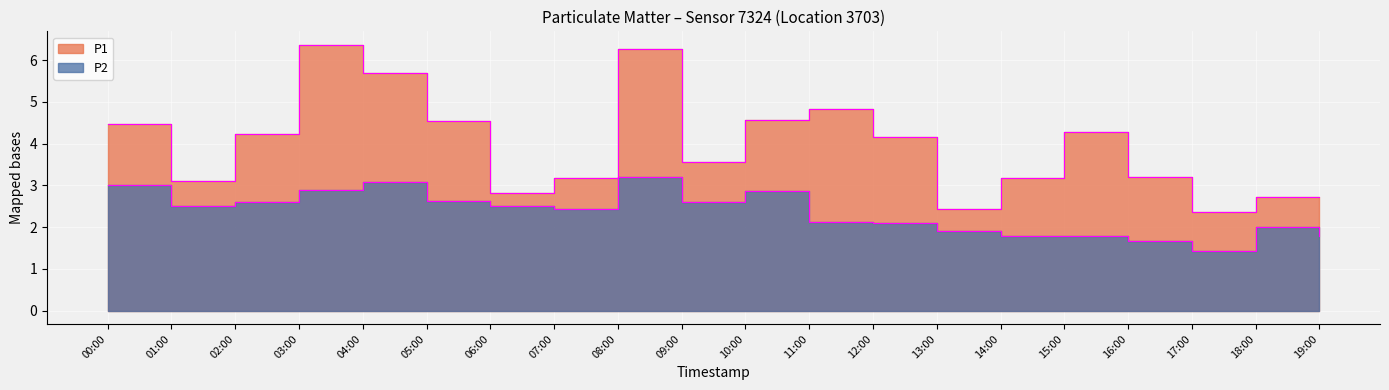

True or false: P1 has a value of 5.0 at 14:00.

False